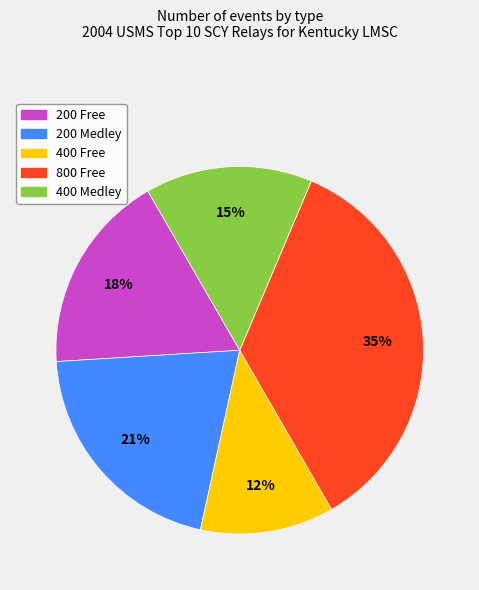

To the nearest percent, what is the difference between the 400 Free and 400 Medley slice percentages?

3%